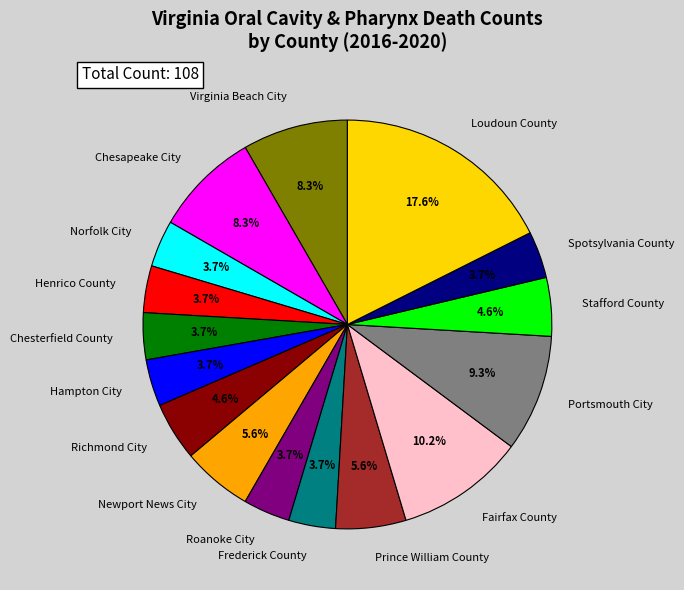

What is the largest slice in the pie chart?

Loudoun County